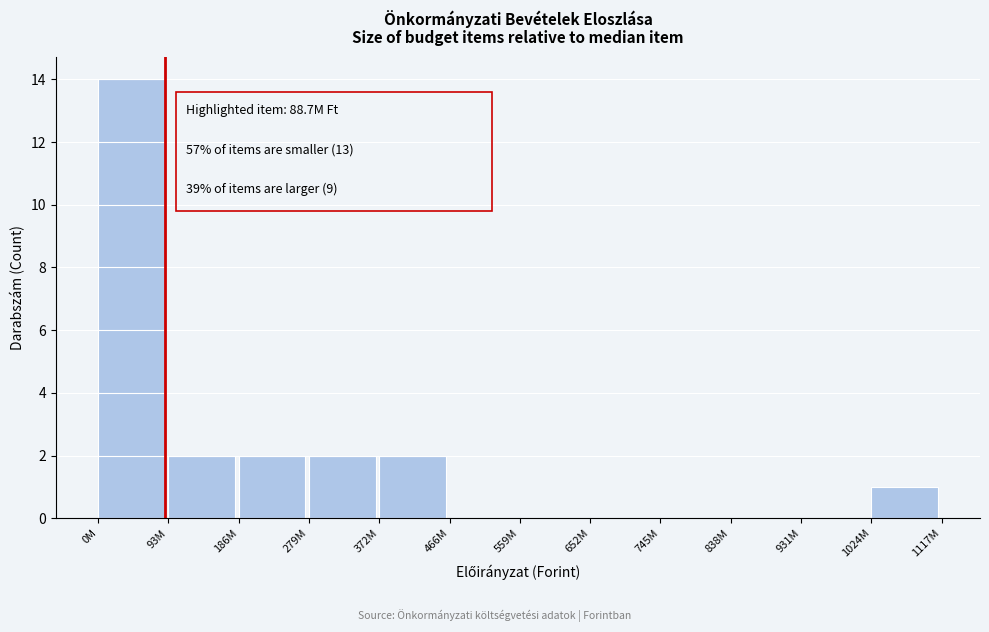

Reading right to left, list all the values displayed in this chart.

1024M=1	931M=0	838M=0	745M=0	652M=0	559M=0	466M=0	372M=2	279M=2	186M=2	93M=2	0M=14